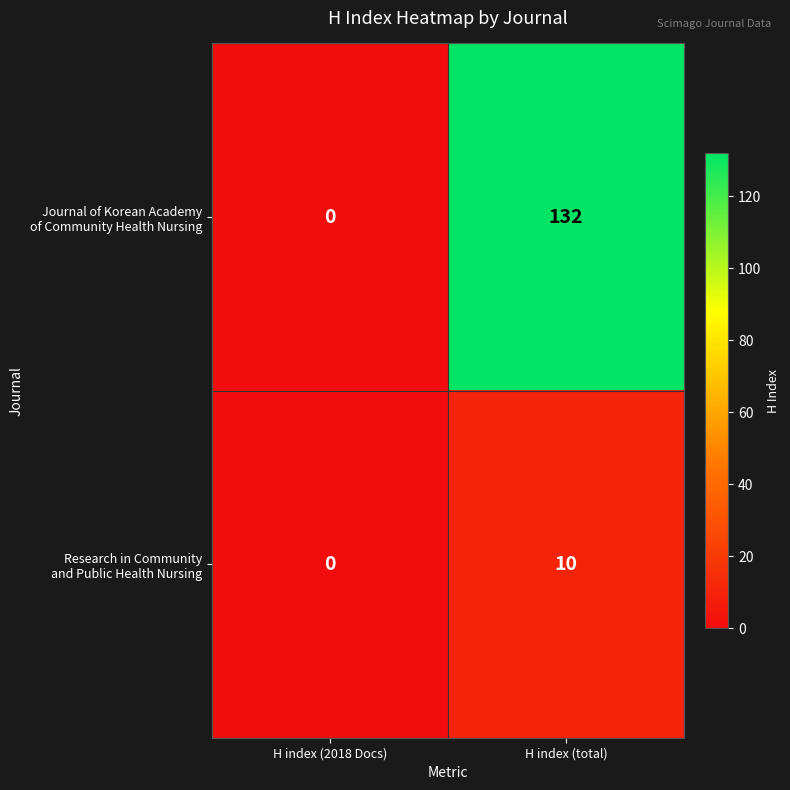

What is the total value across all series at H index (total)?

142